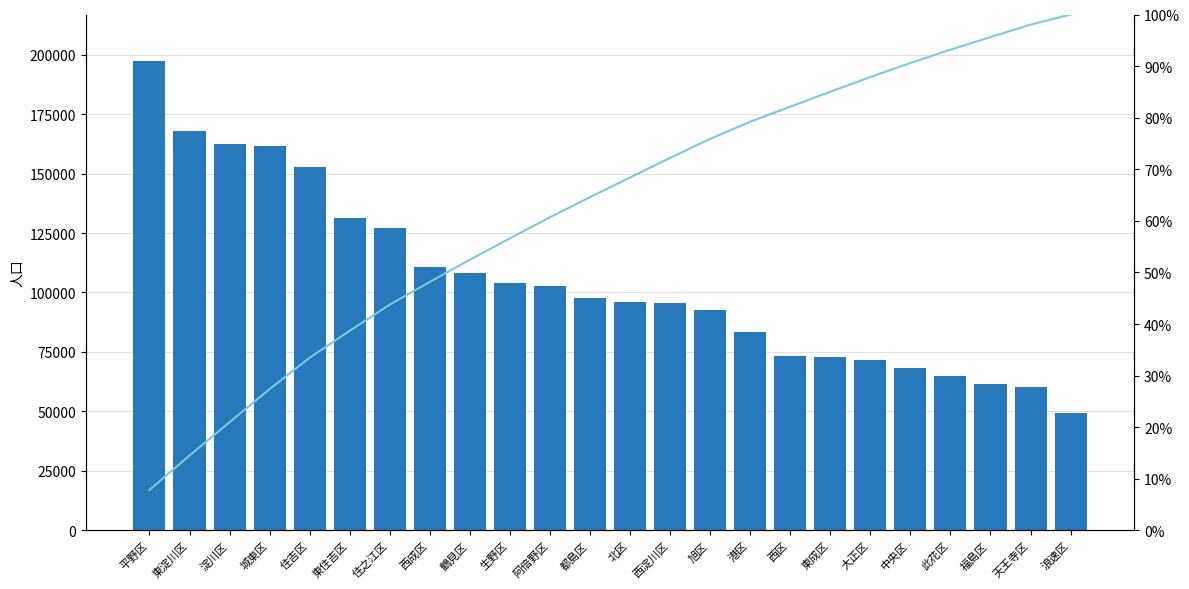

Between 東淀川区 and 住之江区, which series saw the biggest shift?

計